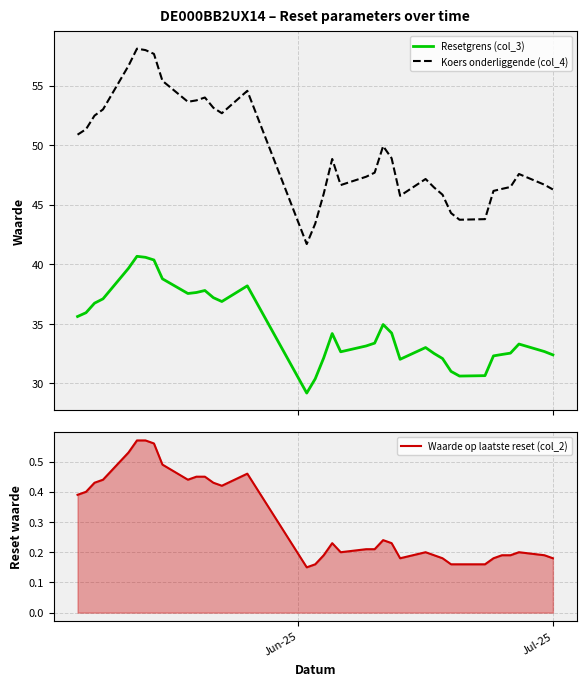

True or false: Koers onderliggende (col_4) and Resetgrens (col_3) intersect in this chart.

False